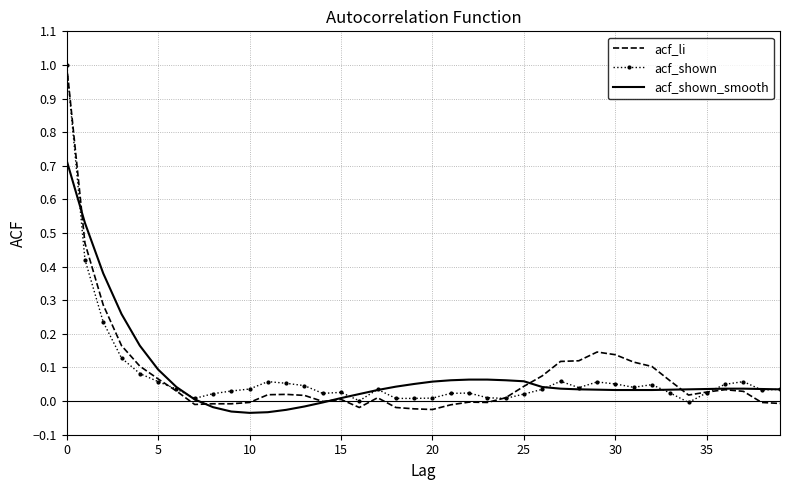

Which series has the widest spread of values?

acf_li